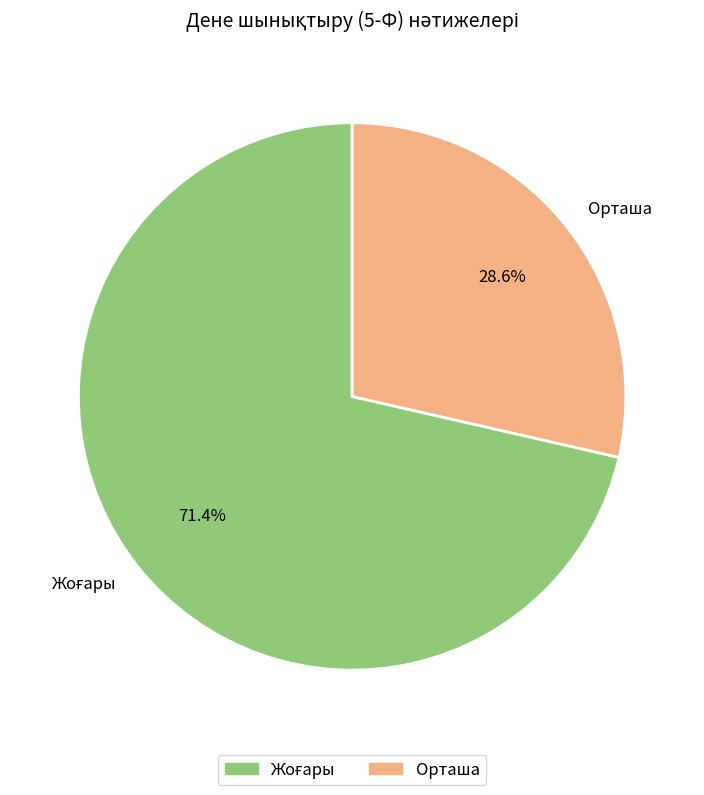

Which slice is the smallest?

Орташа